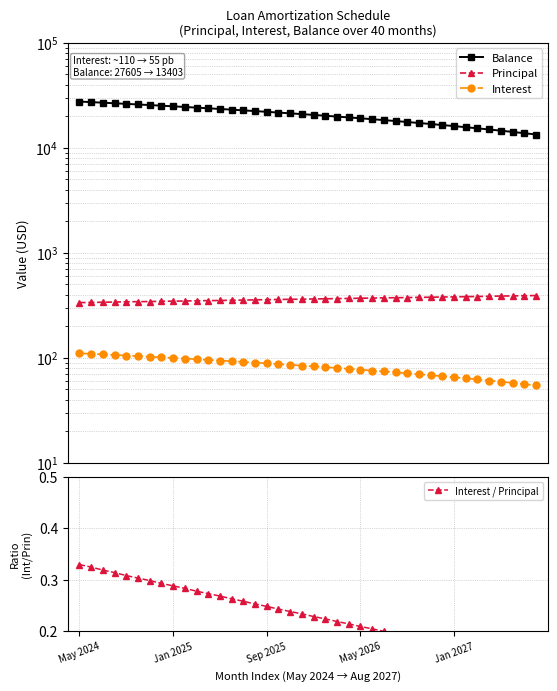

What is the label of the 40th point from the left?

39